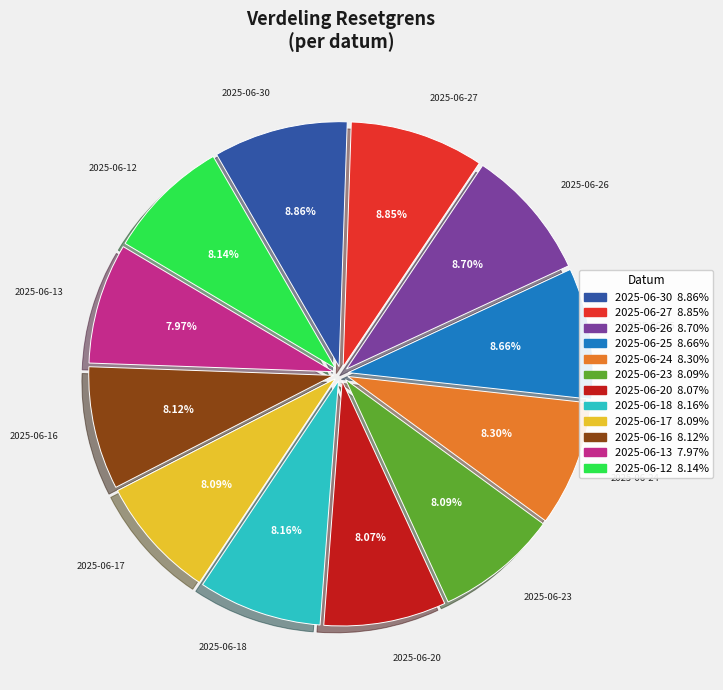

What percentage is the 2025-06-13 slice, to the nearest percent?

8%